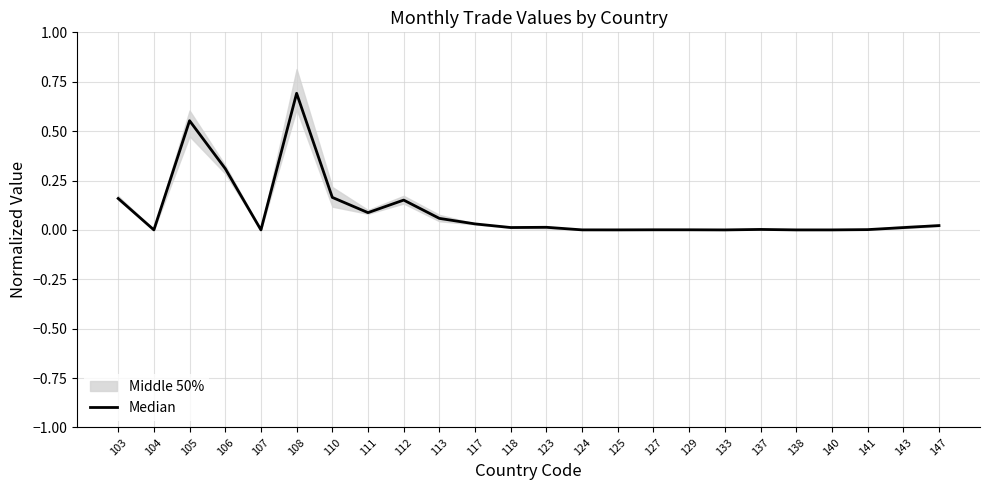

Rank the categories by value from lowest to highest.

107, 133, 104, 138, 140, 125, 124, 129, 127, 141, 137, 143, 118, 123, 147, 117, 113, 111, 112, 103, 110, 106, 105, 108